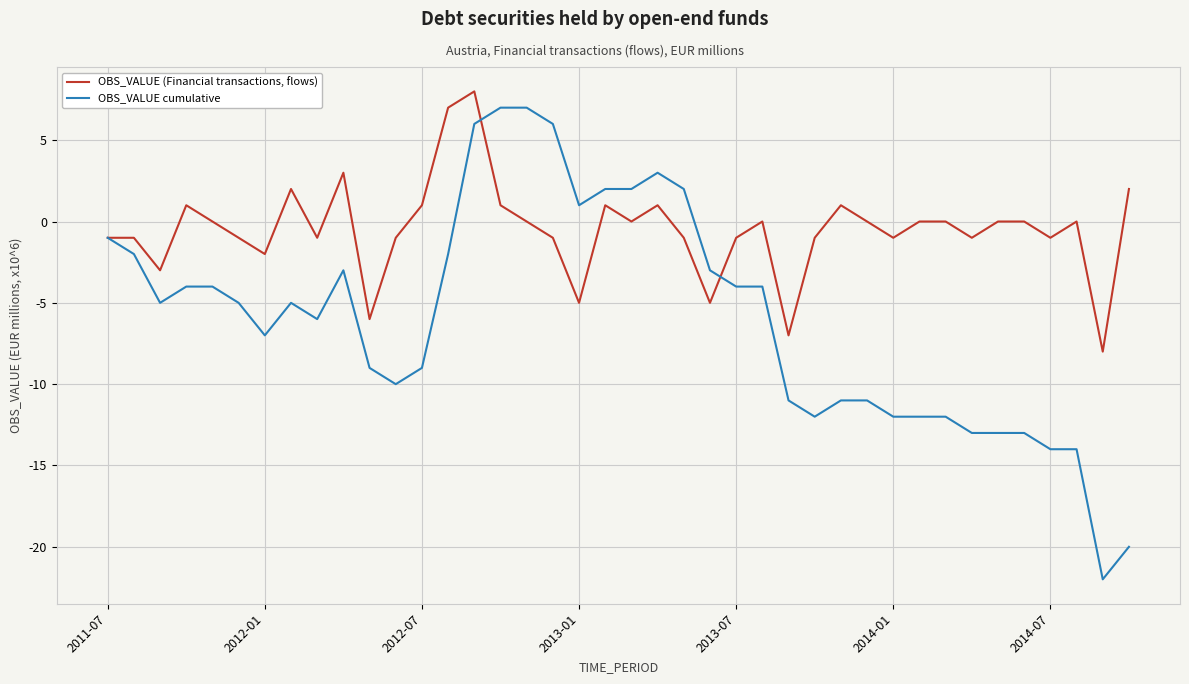

List the series in order of their overall mean, lowest first.

OBS_VALUE cumulative, OBS_VALUE (Financial transactions, flows)